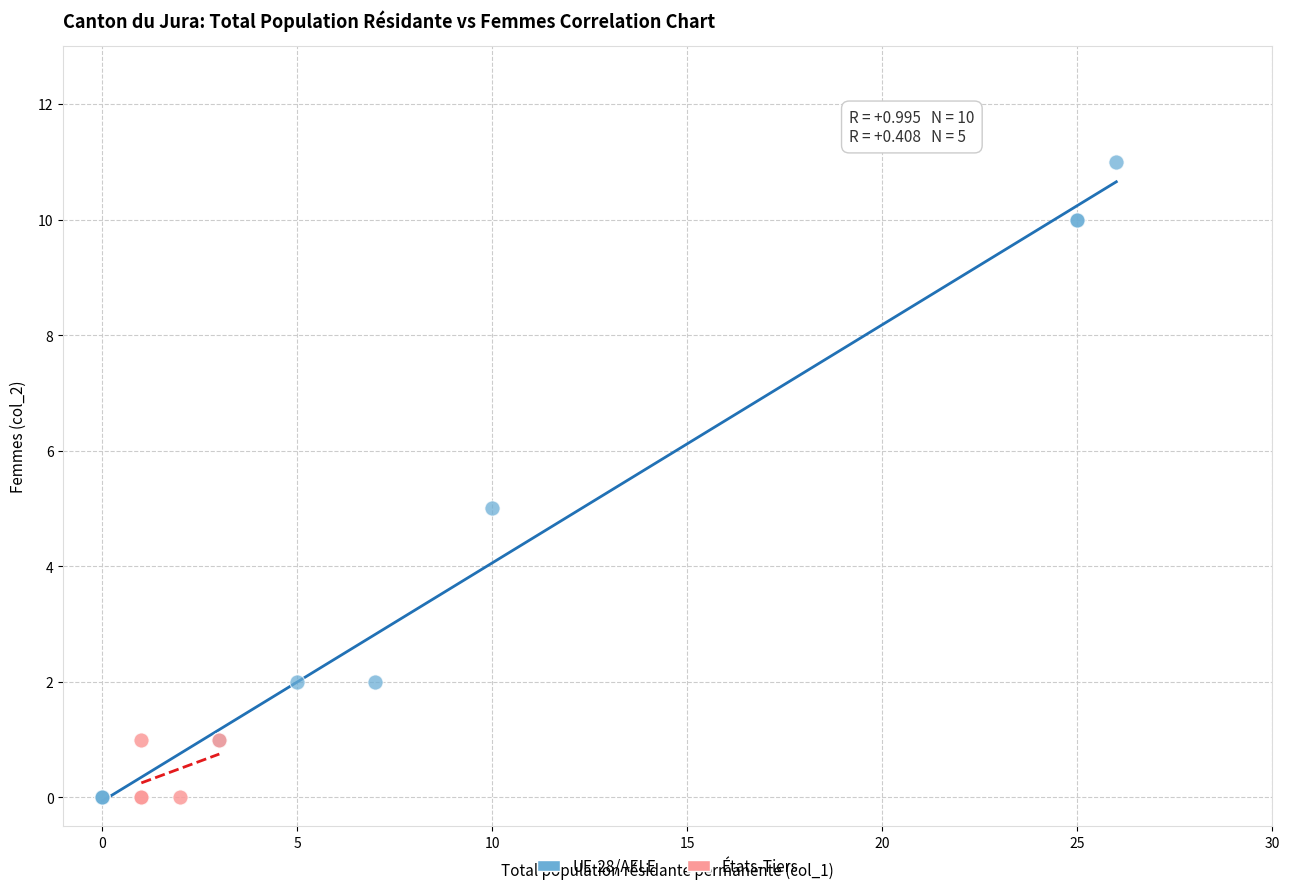

Which series has the widest spread of Y values?

UE-28/AELE